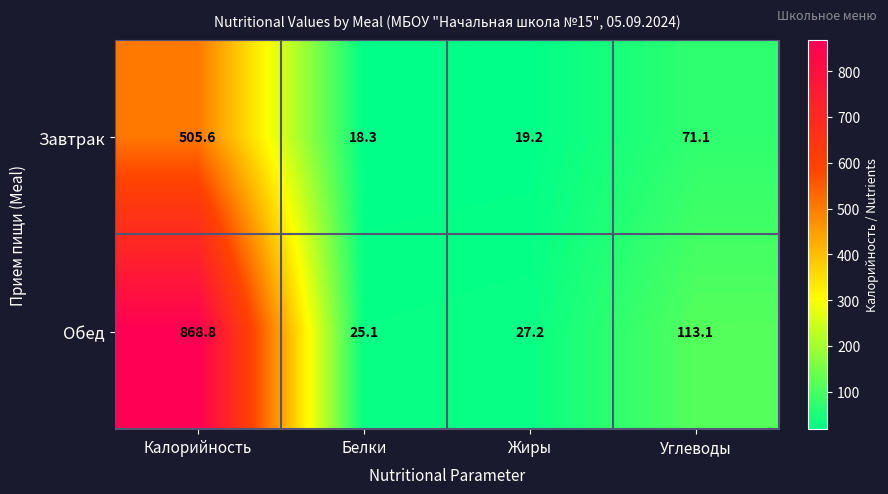

At which category is the sum across all series the highest?

Калорийность